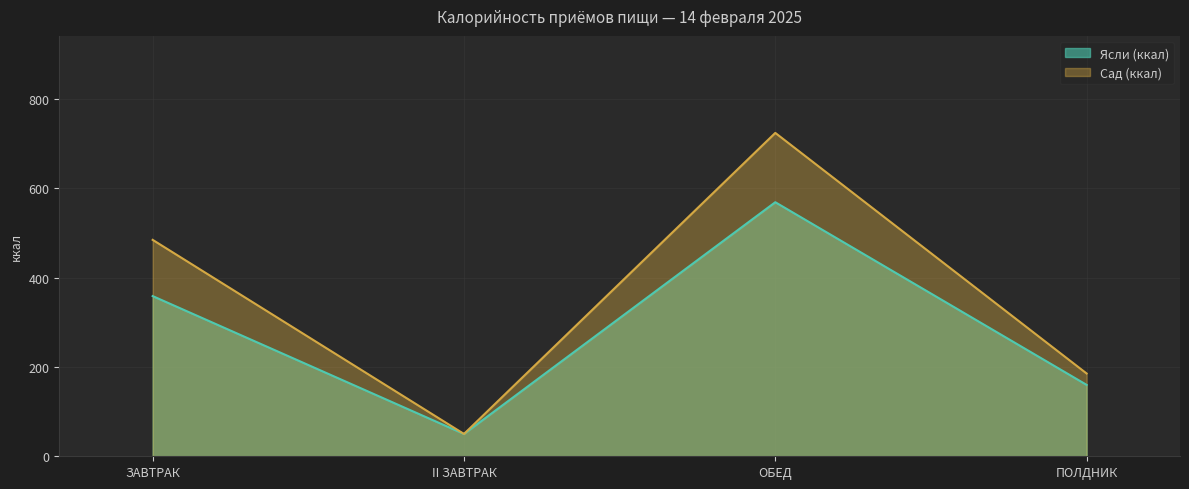

What is the label of the 2nd point from the right?

ОБЕД